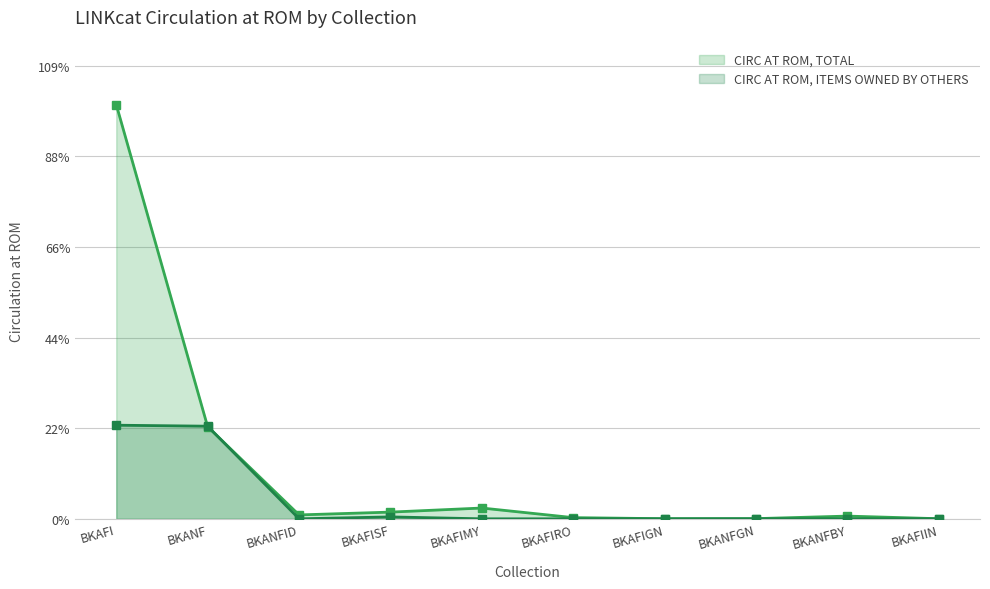

Where does the CIRC AT ROM, TOTAL series first go above 43?

BKAFI